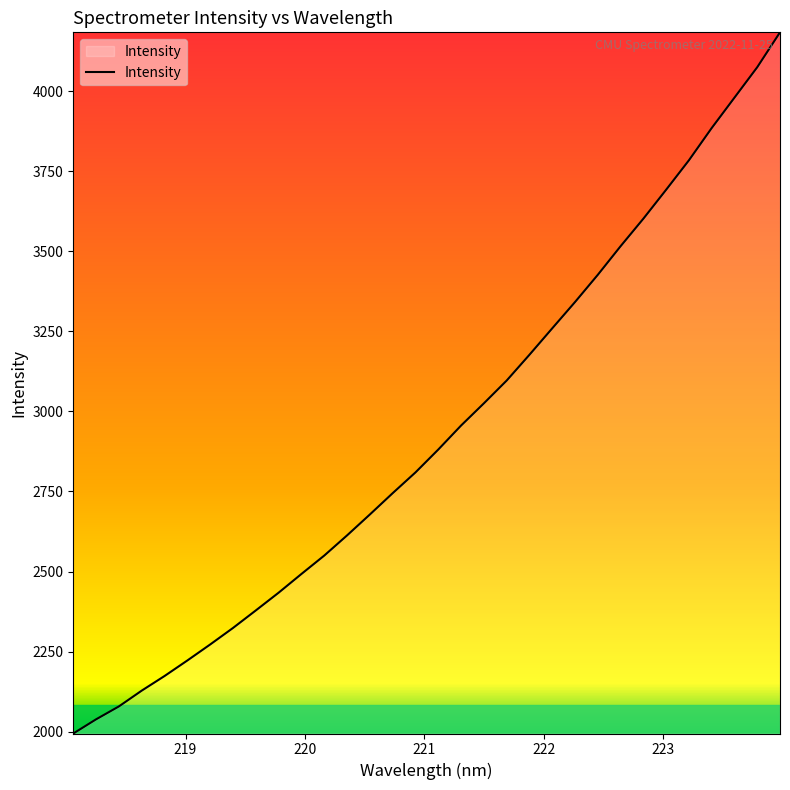

What is the smallest value displayed?

1994.6